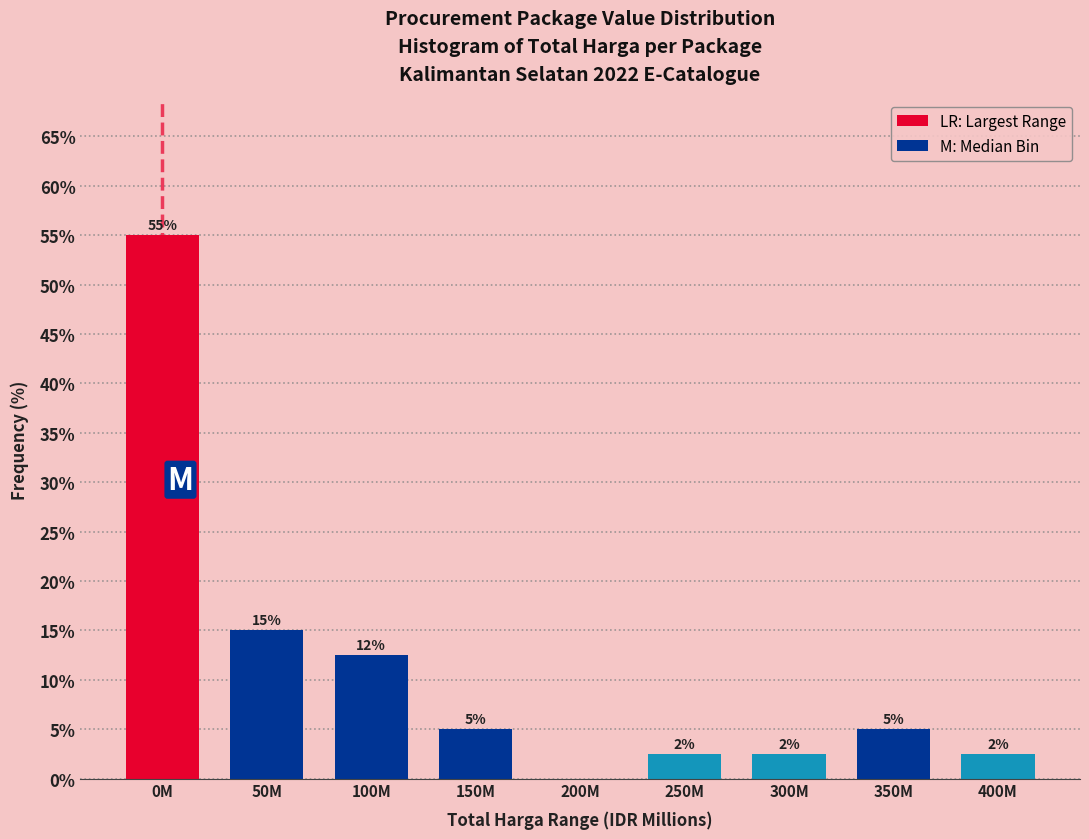

At which label is the value closest to 27?

50M